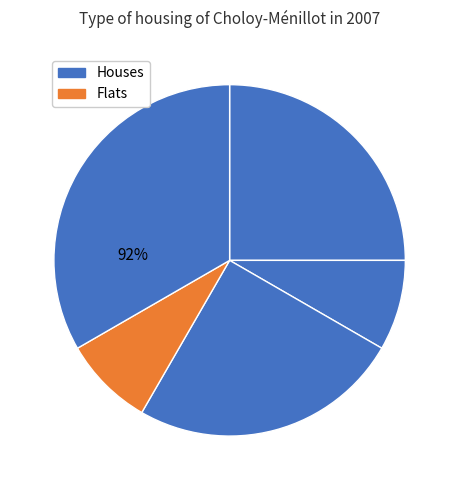

Is there a majority slice in this chart?

No